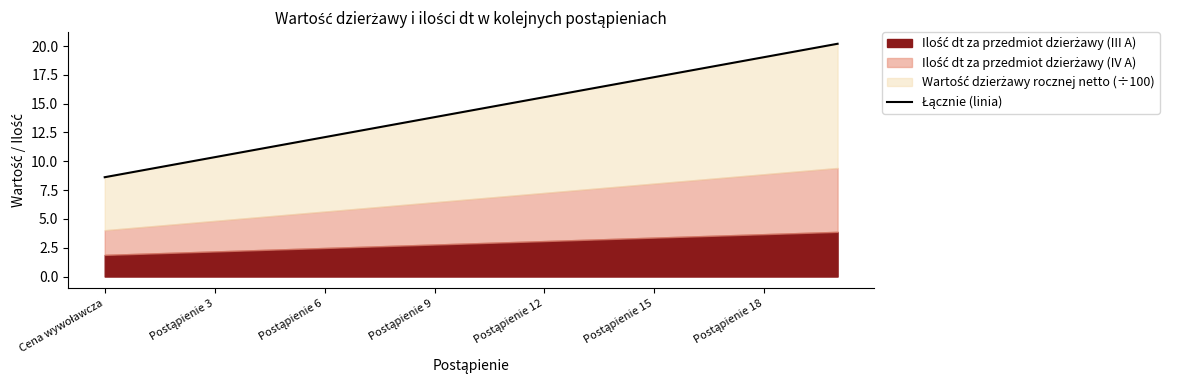

At which label is the value closest to 14?

Postąpienie 9